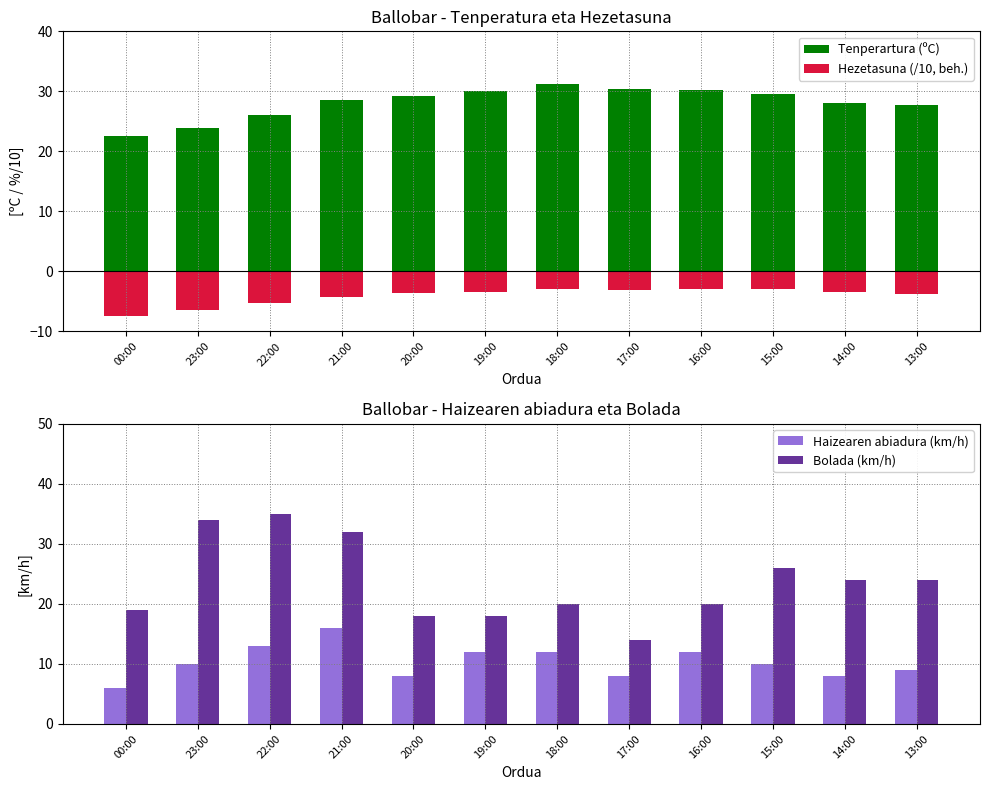

At which label does Tenperartura (ºC) first exceed 29?

20:00